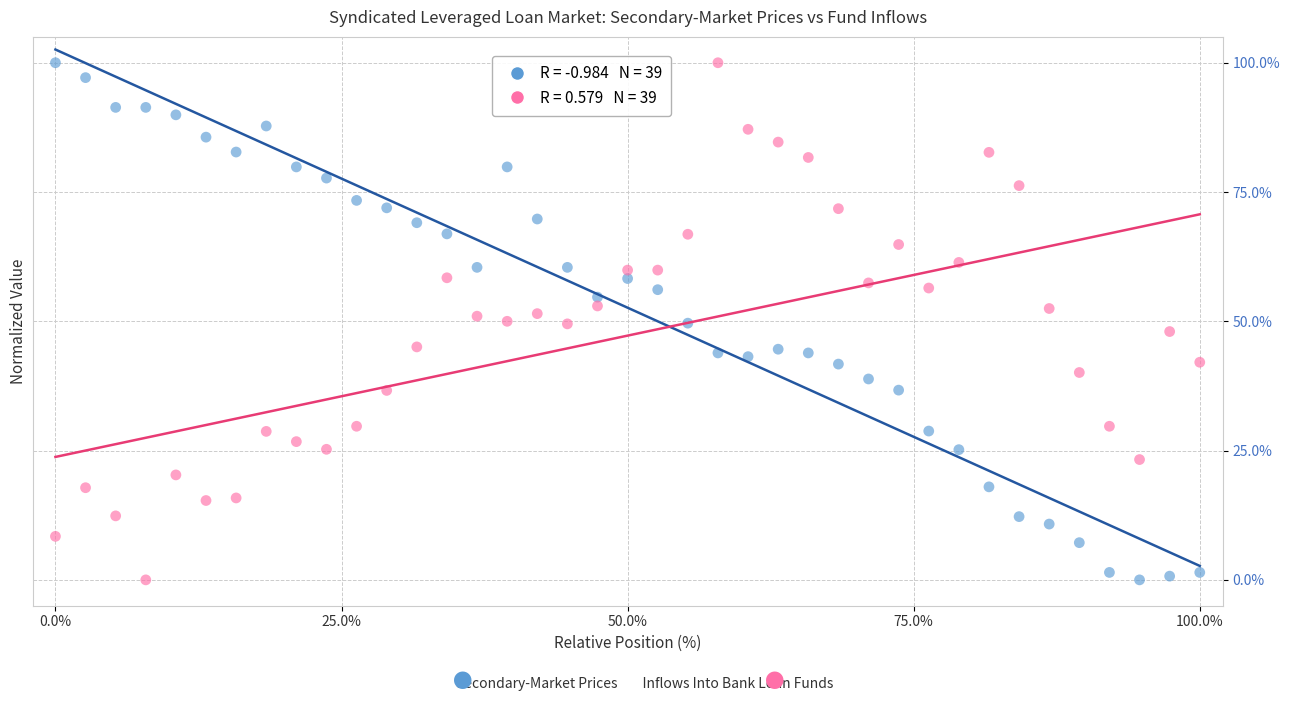

Across all data points, what is the range of Y values (max minus min)?

100.0